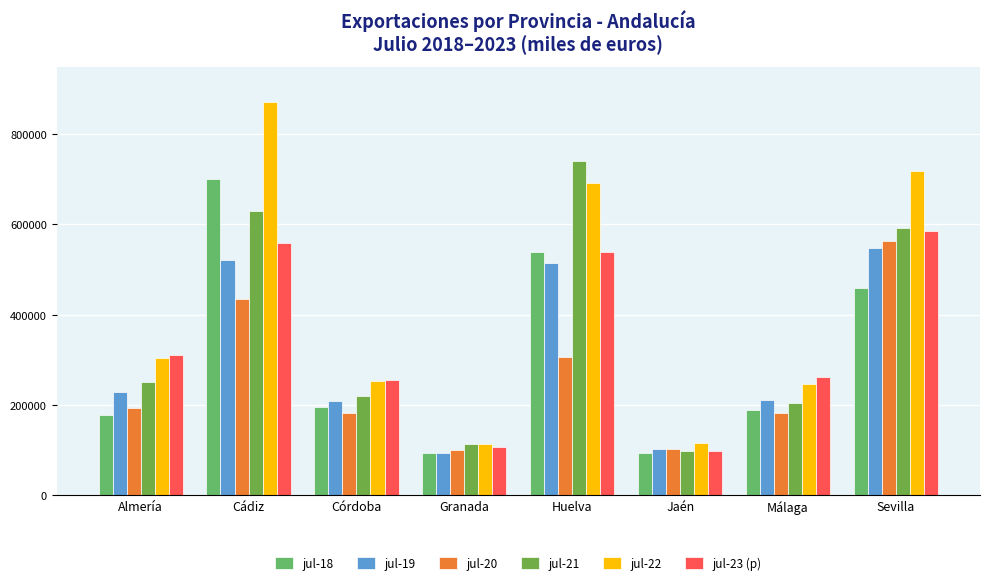

Between Granada and Sevilla, which is larger?

Sevilla